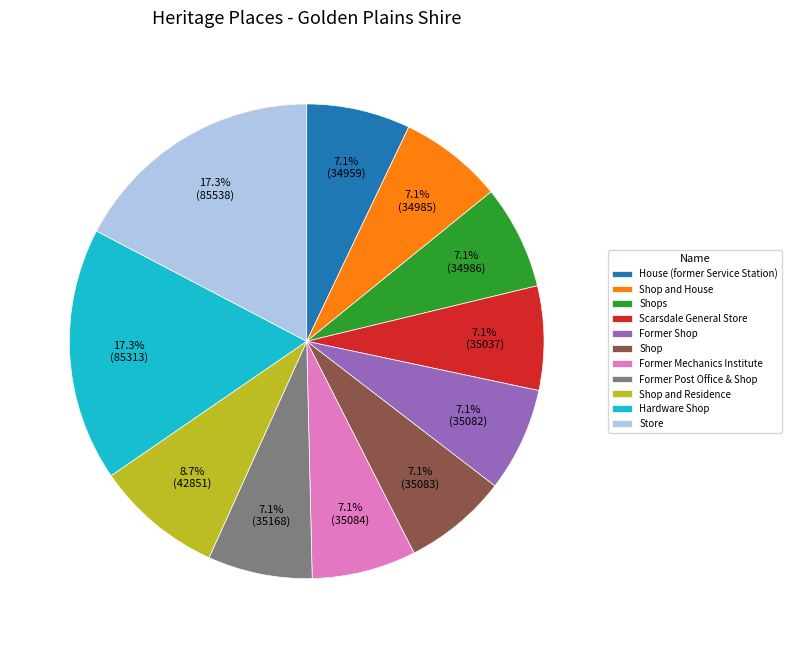

Between Shop and House and Store, which is larger?

Store